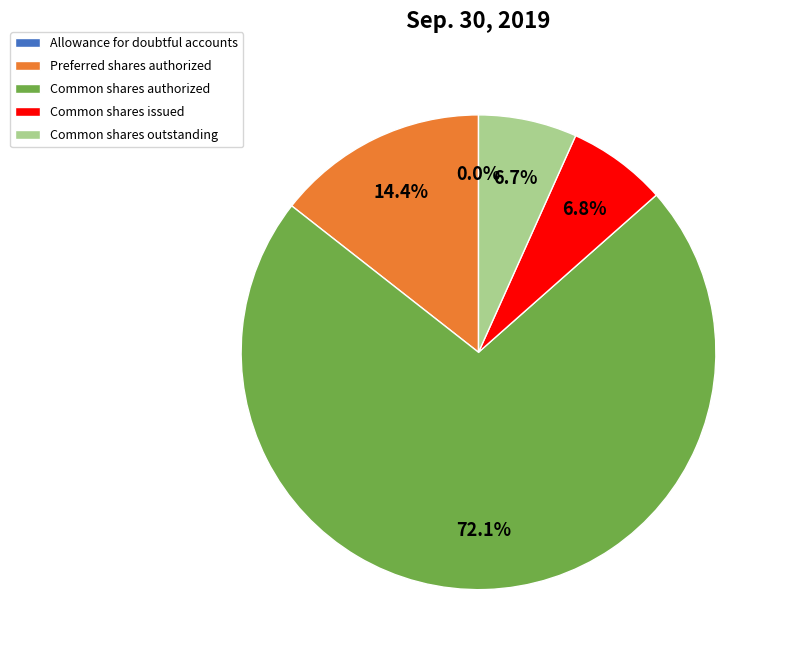

Does any single category account for the majority?

Yes